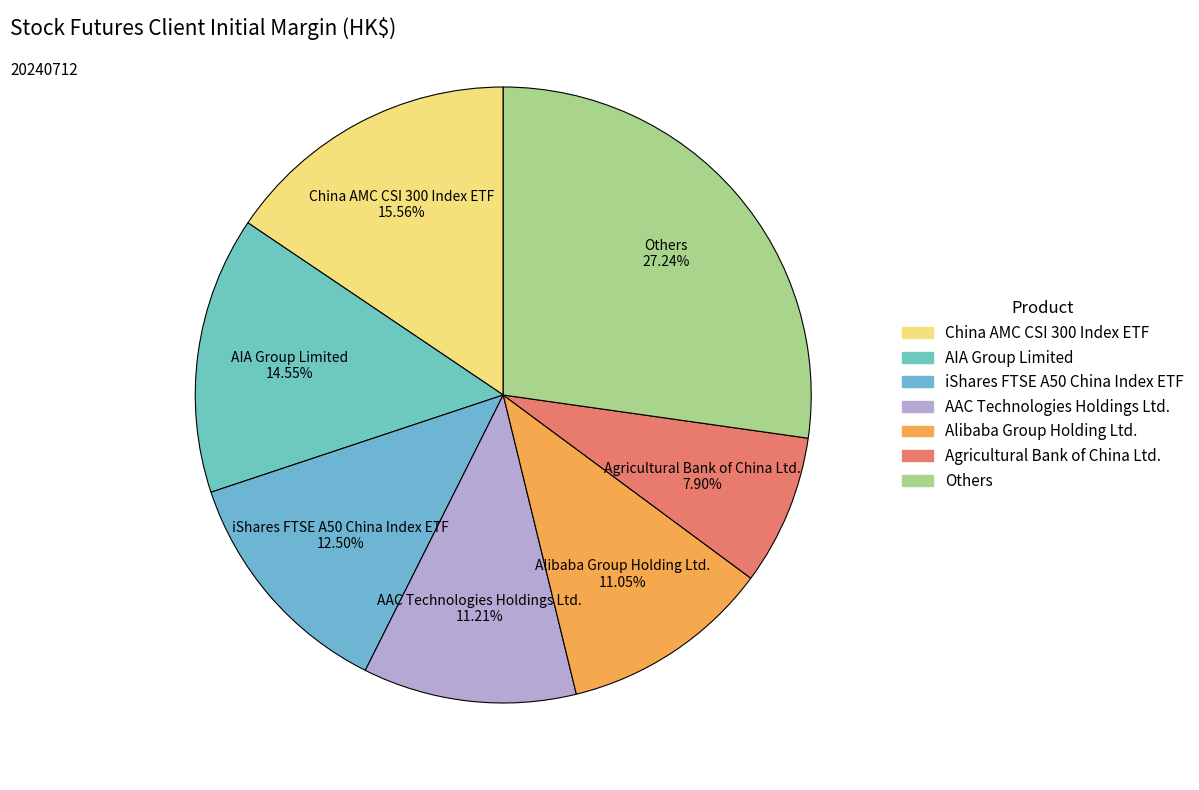

Between iShares FTSE A50 China Index ETF and Others, which is larger?

Others